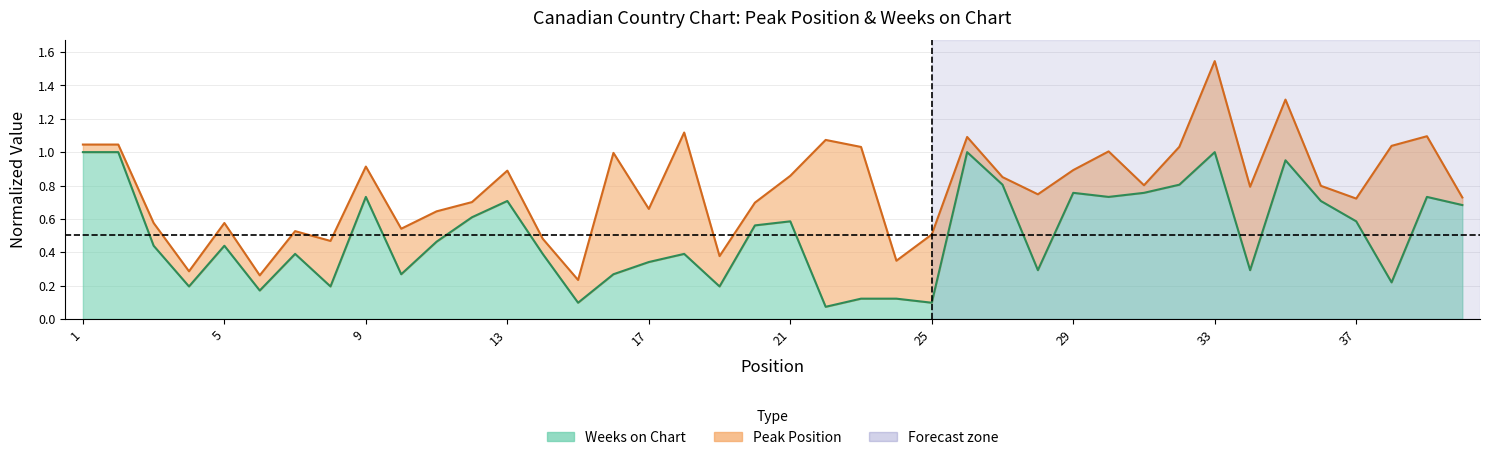

Reading right to left, extract all data points from this chart.

40=0.7	39=0.7	38=0.2	37=0.6	36=0.7	35=1.0	34=0.3	33=1.0	32=0.8	31=0.8	30=0.7	29=0.8	28=0.3	27=0.8	26=1.0	25=0.1	24=0.1	23=0.1	22=0.1	21=0.6	20=0.6	19=0.2	18=0.4	17=0.3	16=0.3	15=0.1	14=0.4	13=0.7	12=0.6	11=0.5	10=0.3	9=0.7	8=0.2	7=0.4	6=0.2	5=0.4	4=0.2	3=0.4	2=1.0	1=1.0